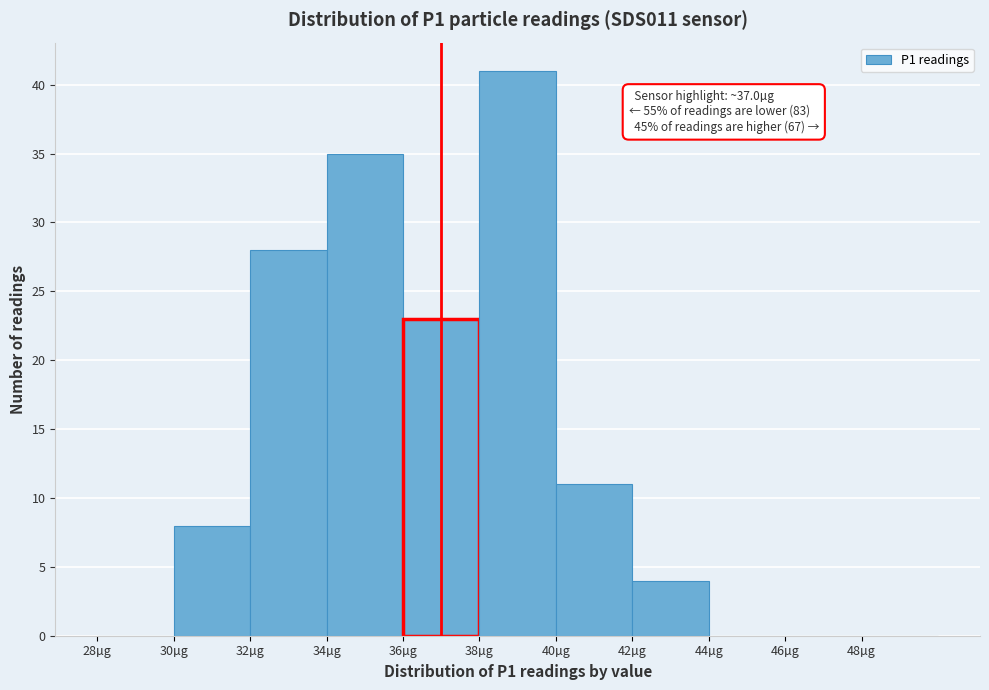

Over which range of the x-axis is the bar tallest?

38 to 40